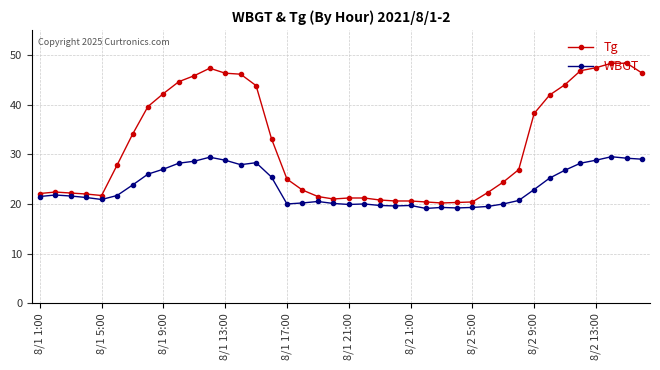

True or false: Tg and WBGT cross at least once.

False